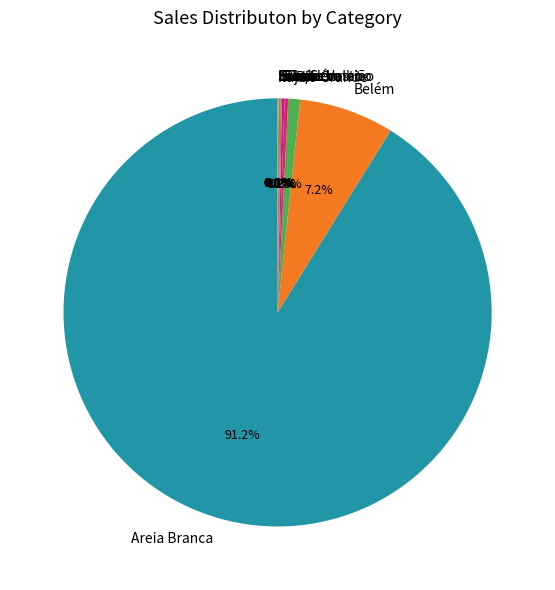

Is it true that Rio Grande is 11% of the pie?

False